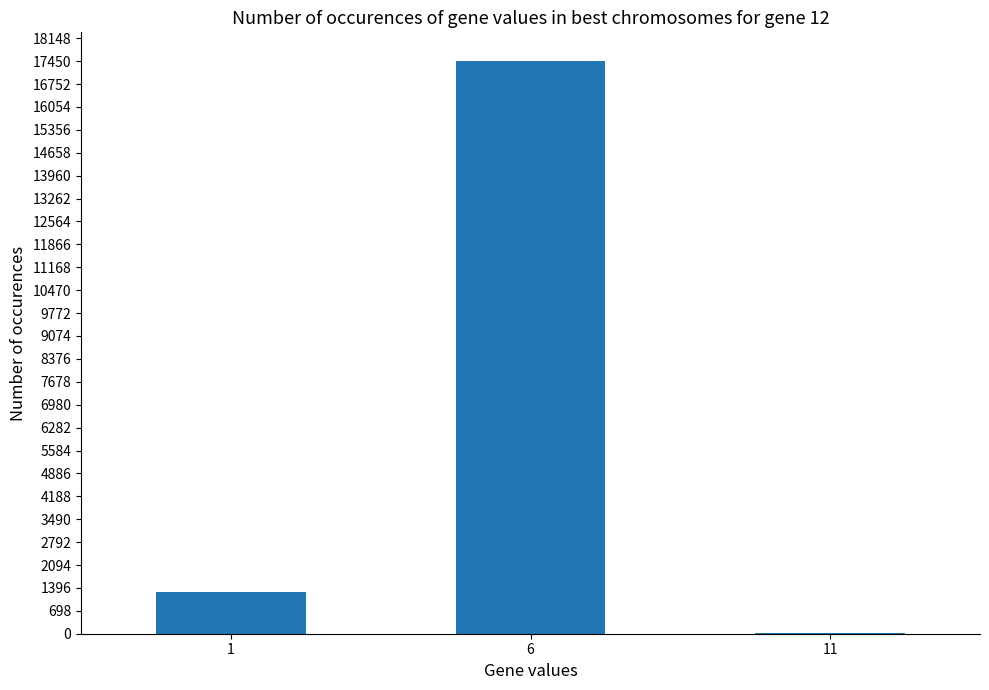

The value at 6 is 17456. True or false?

True